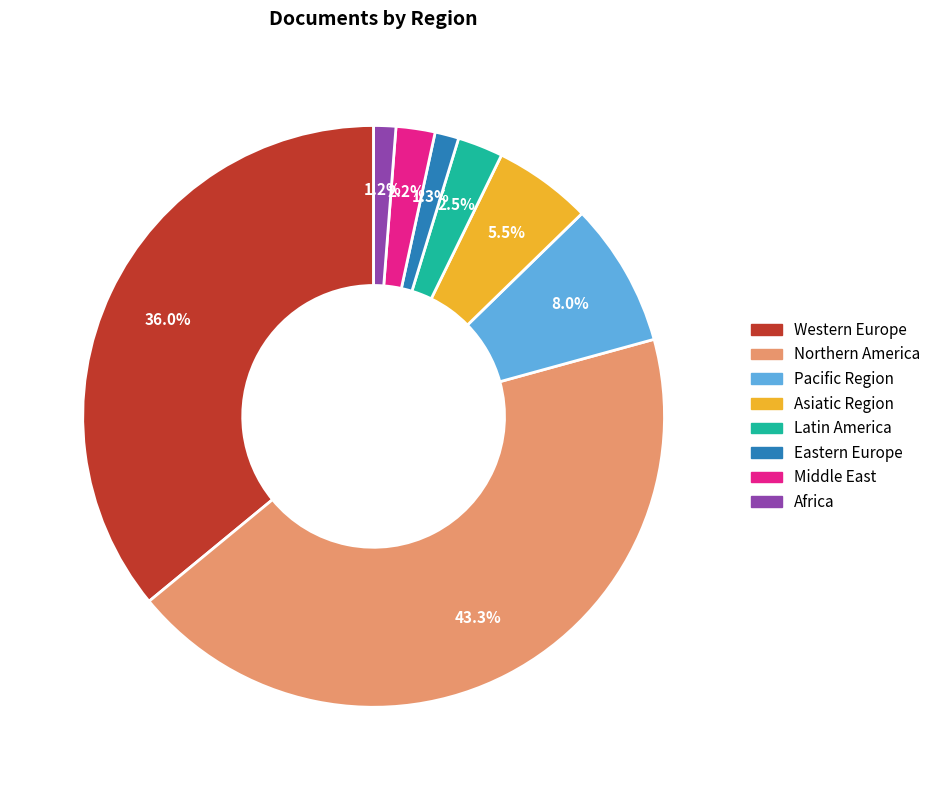

Which category has the biggest portion of the pie?

Northern America